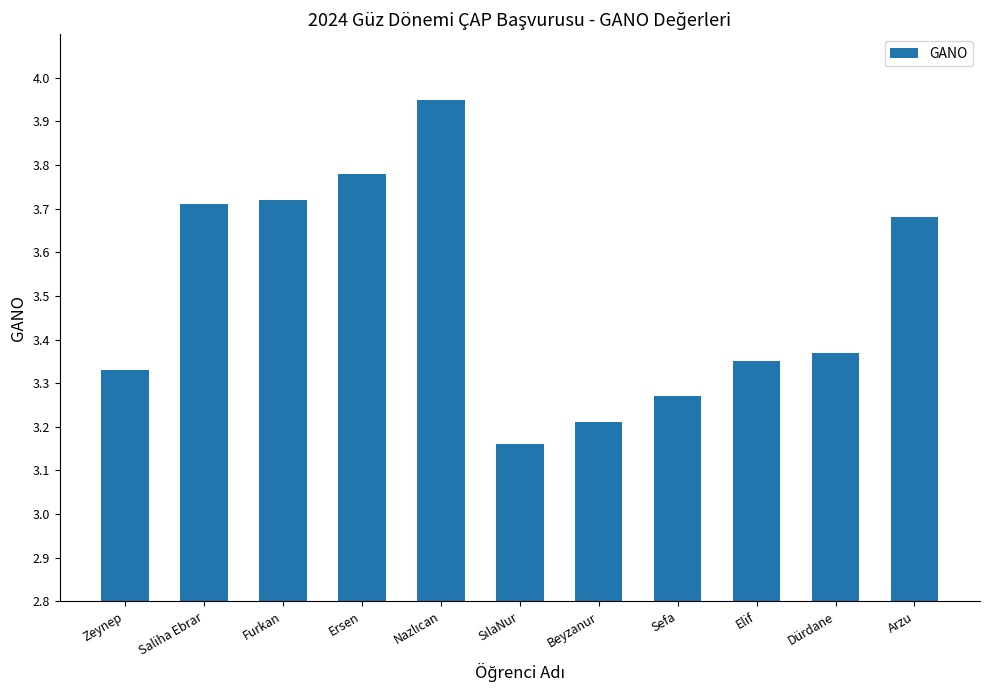

What is the difference between the second highest and second lowest values?

0.6